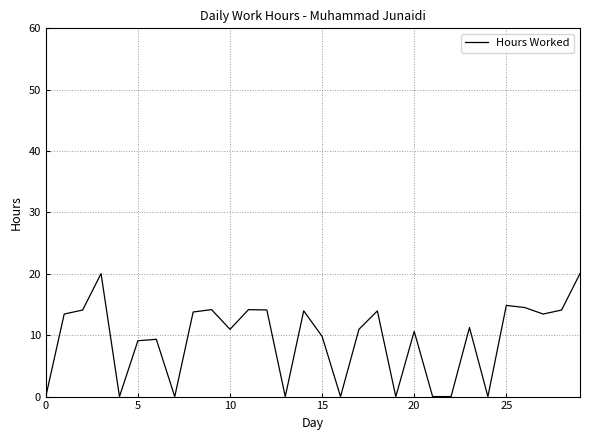

What is the difference between the maximum and minimum values?

20.0